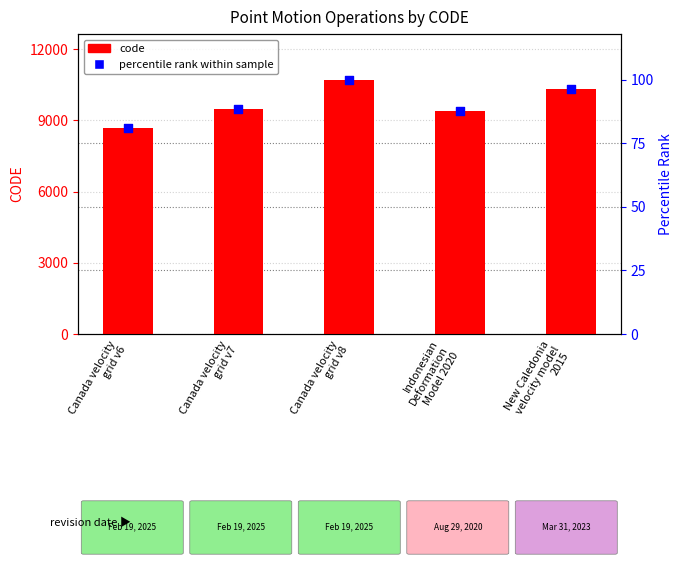

At which category is the sum across all series the highest?

Canada velocity
grid v8